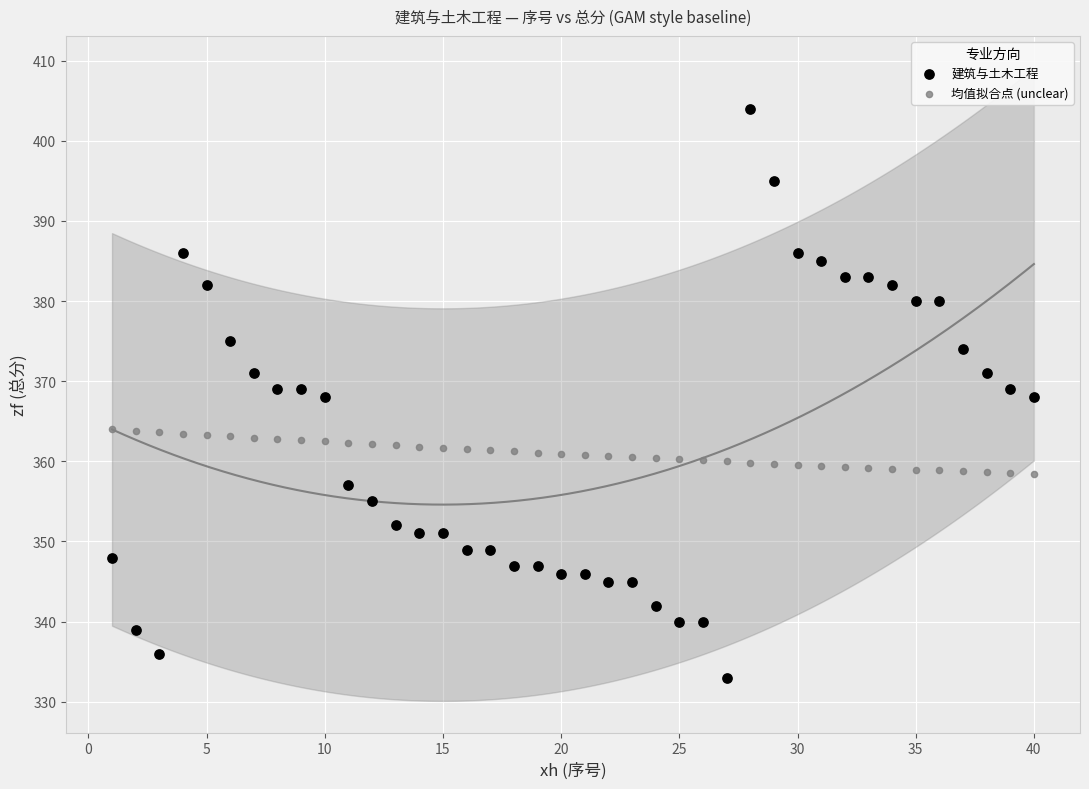

Which series reaches the maximum Y coordinate?

建筑与土木工程